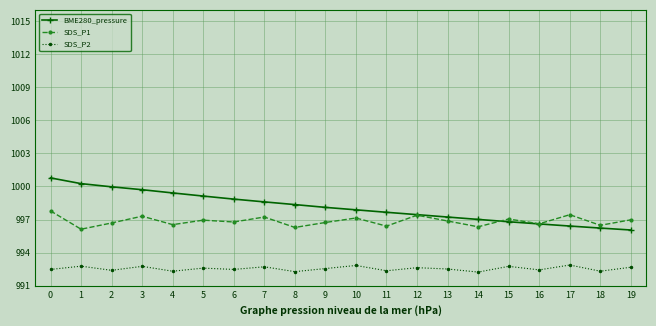

Is this an area chart (filled region under the line)?

No